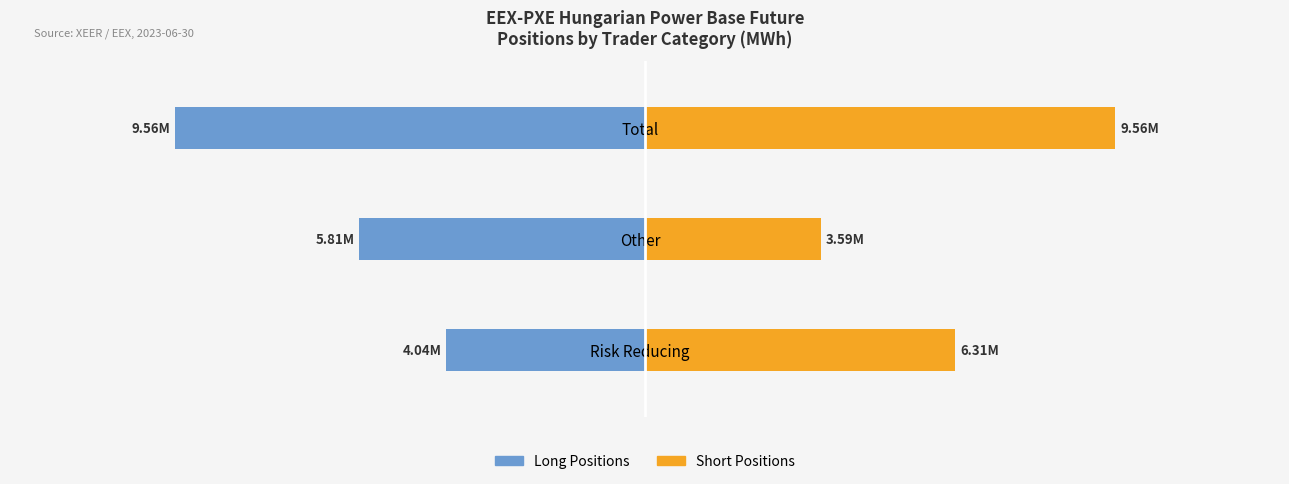

What is the sum of the Short Positions values at Other and Risk Reducing?

9893578